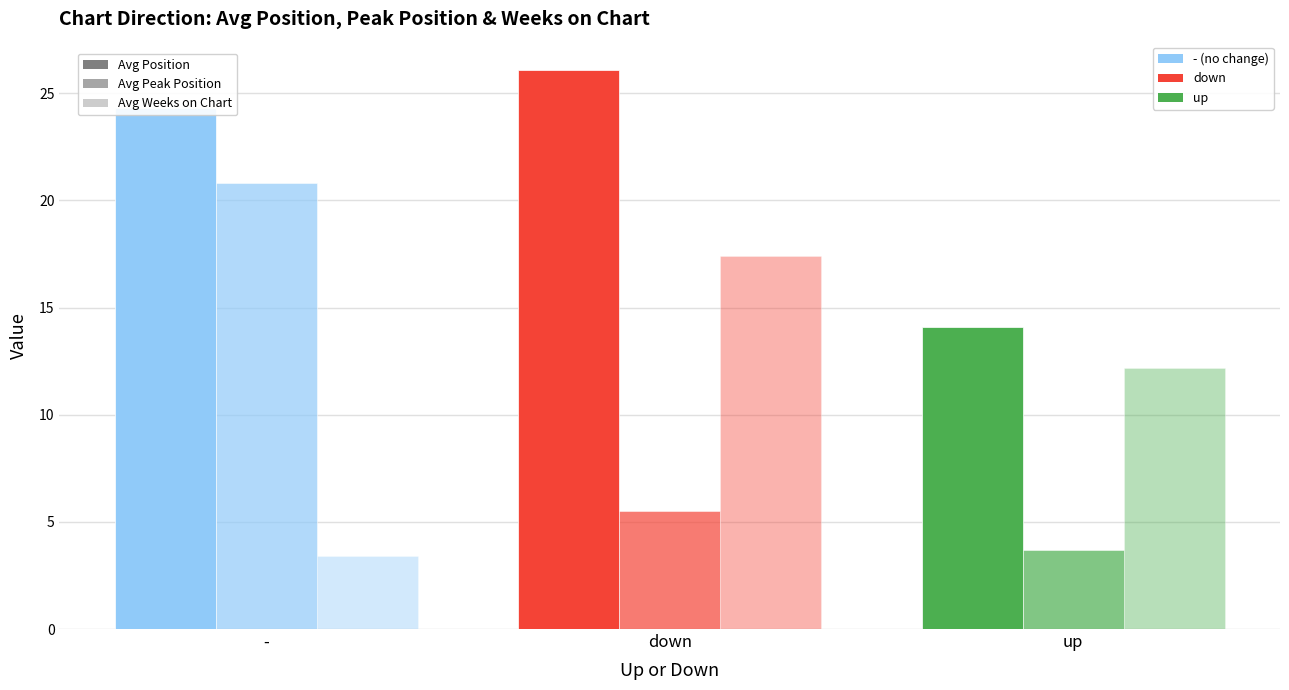

What position from the left is -?

1